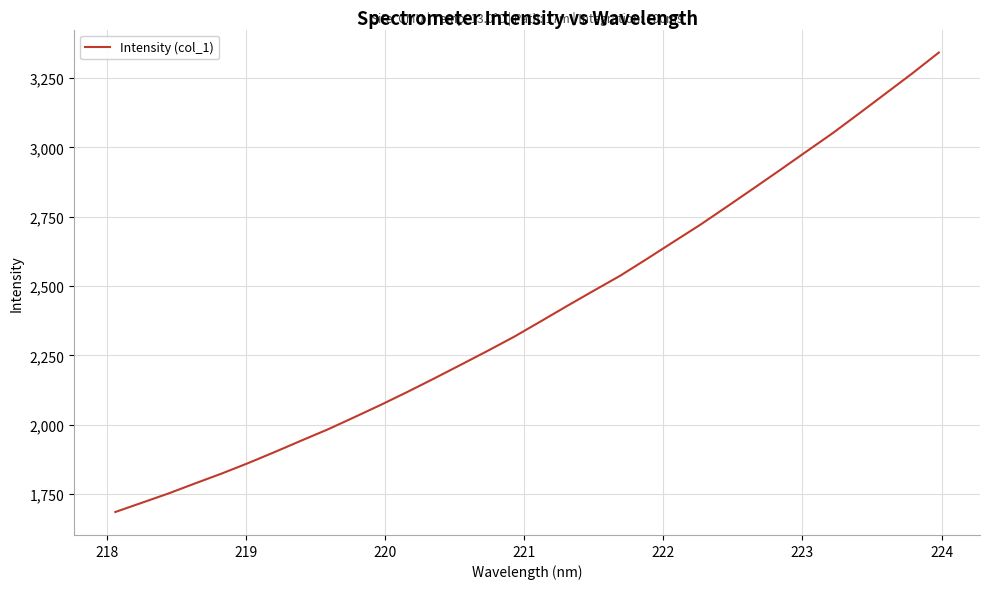

What is the difference between the maximum and minimum values?

1656.6